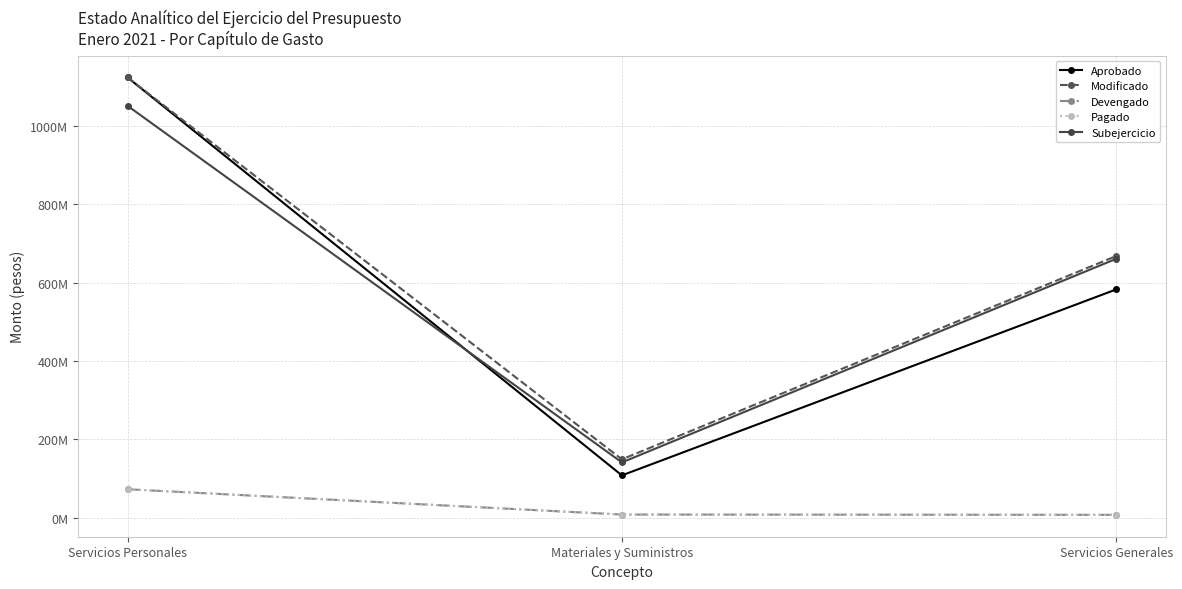

Is this an area chart (filled region under the line)?

No